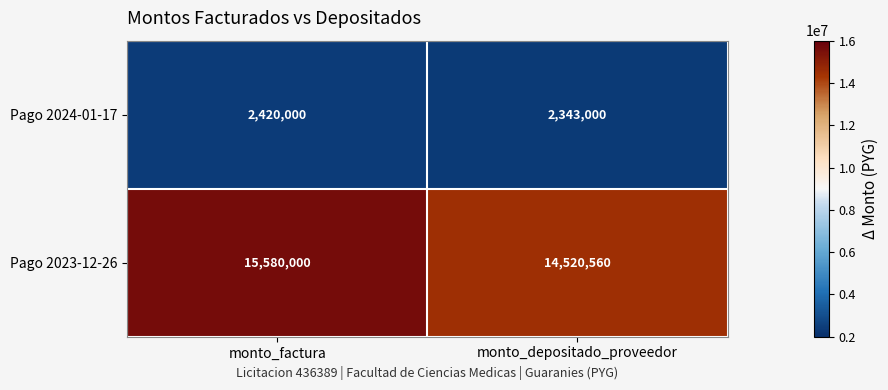

The value of Pago 2024-01-17 at monto_factura is 2420000. True or false?

True